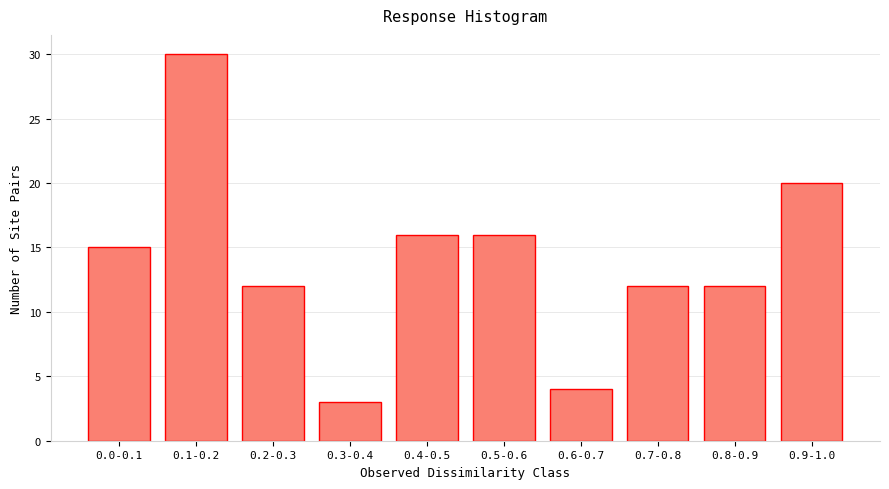

Reading left to right, transcribe all the data shown in this chart.

15	30	12	3	16	16	4	12	12	20